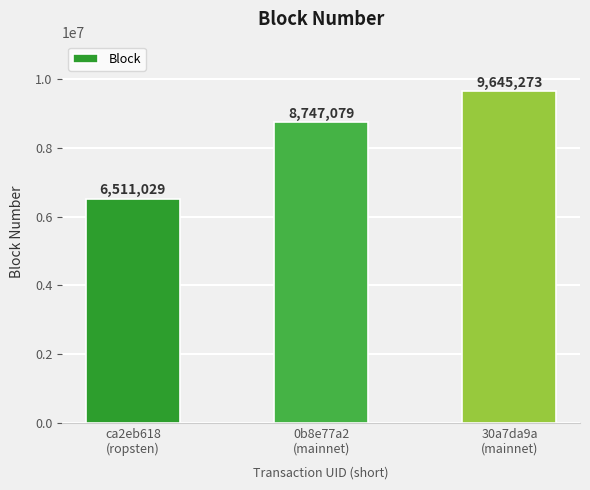

What is the label of the 2nd bar from the right?

0b8e77a2
(mainnet)